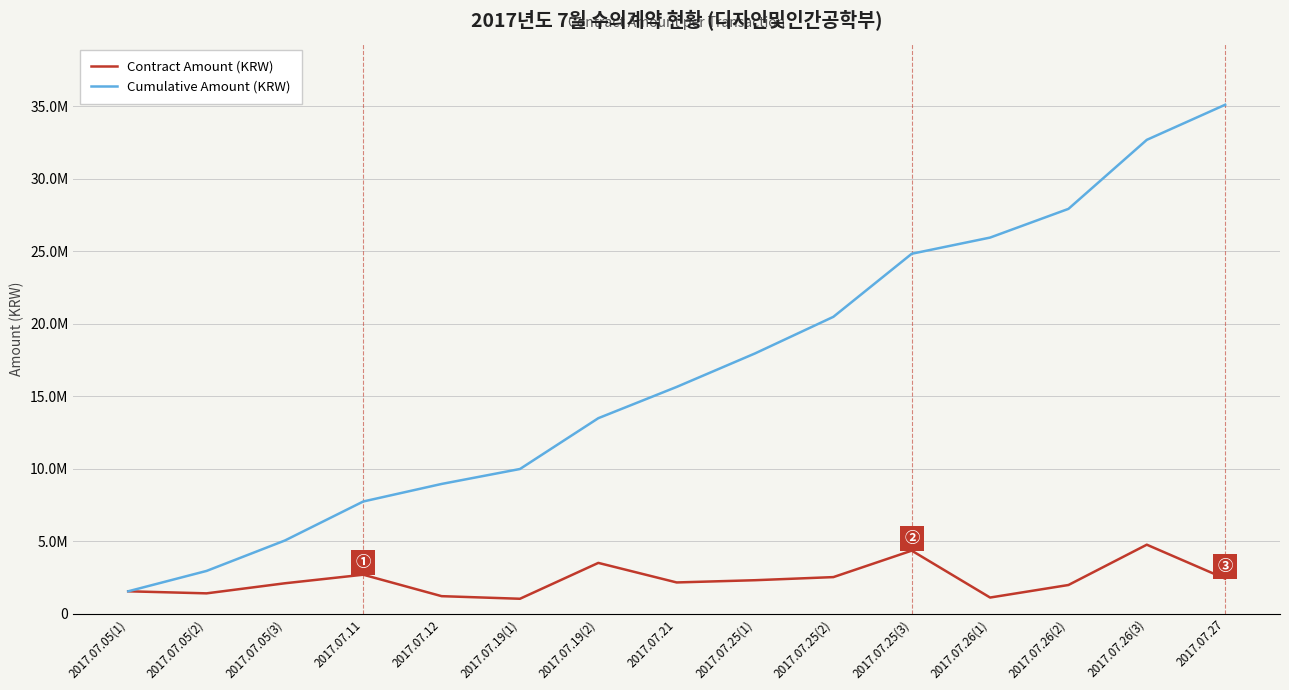

True or false: Contract Amount (KRW) and Cumulative Amount (KRW) intersect in this chart.

False